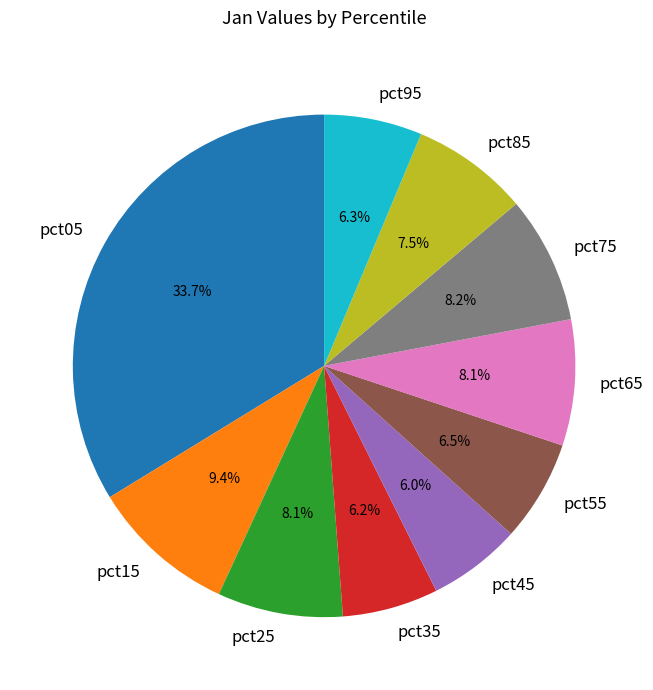

To the nearest percent, what is the average slice percentage?

10%